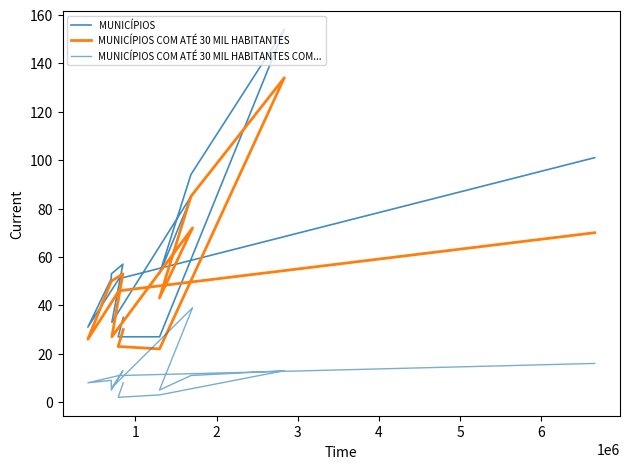

Where is the first local maximum for MUNICÍPIOS?

5